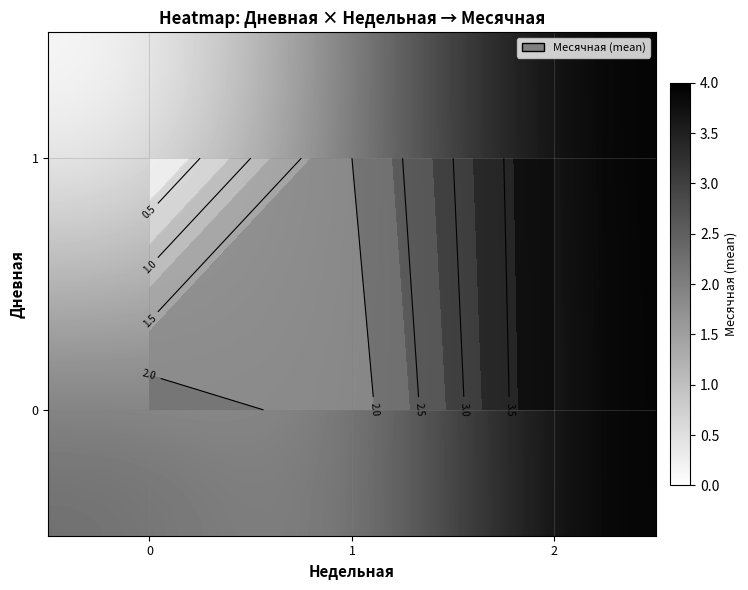

What is the average value of the 0 series?

2.7